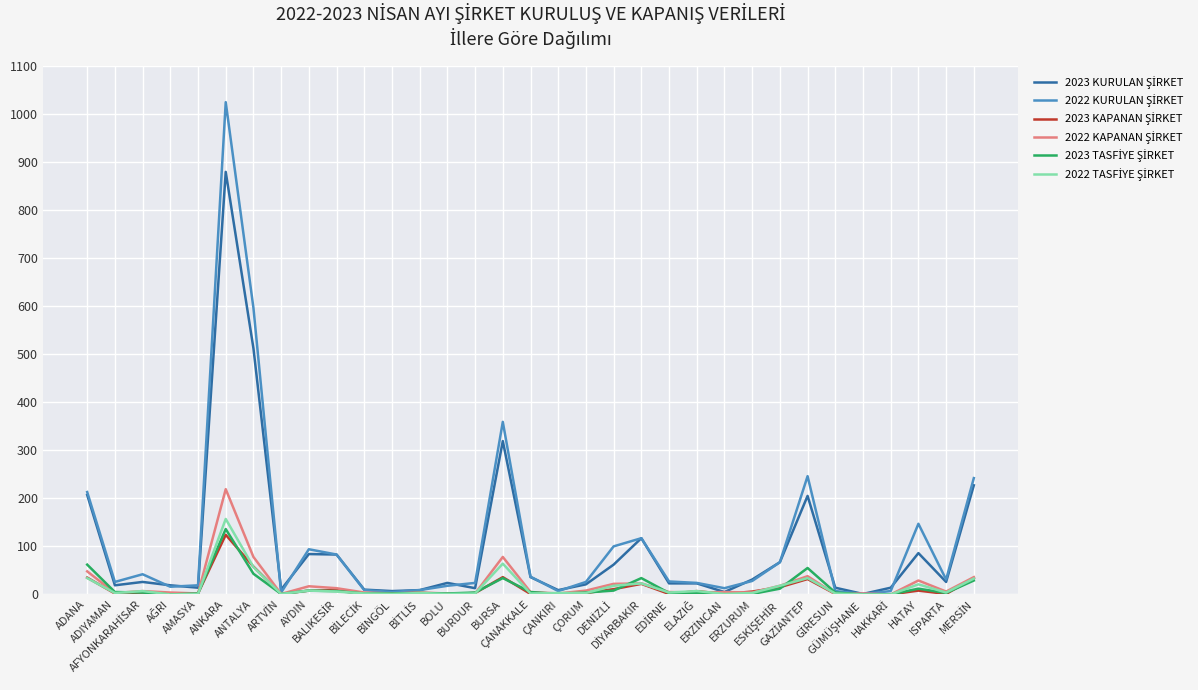

What is the maximum value shown in the chart?

1024